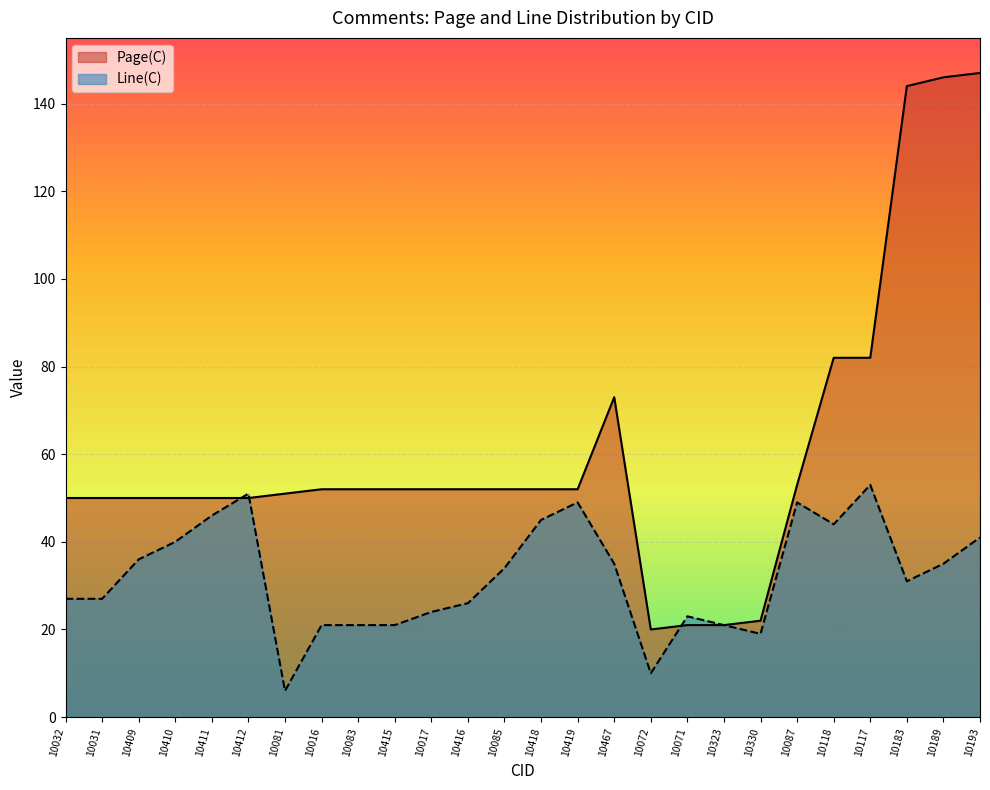

How many data points in Page(C) are above 52?

7